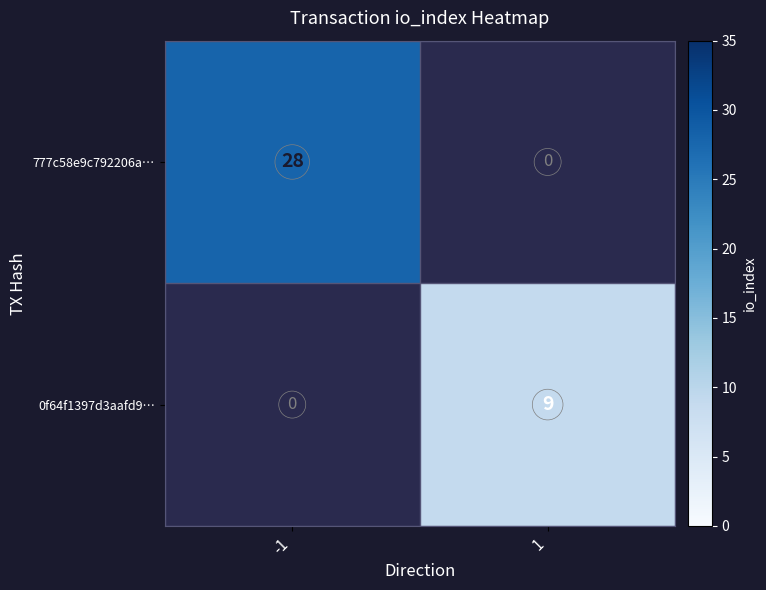

Is it true that 777c58e9c792206a… equals 36.5 at -1?

False